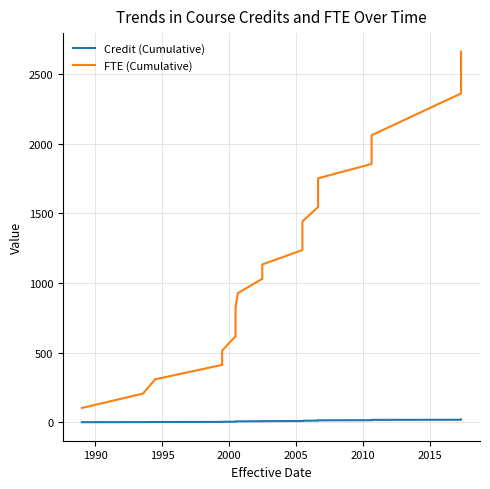

True or false: Credit (Cumulative) and FTE (Cumulative) intersect in this chart.

False